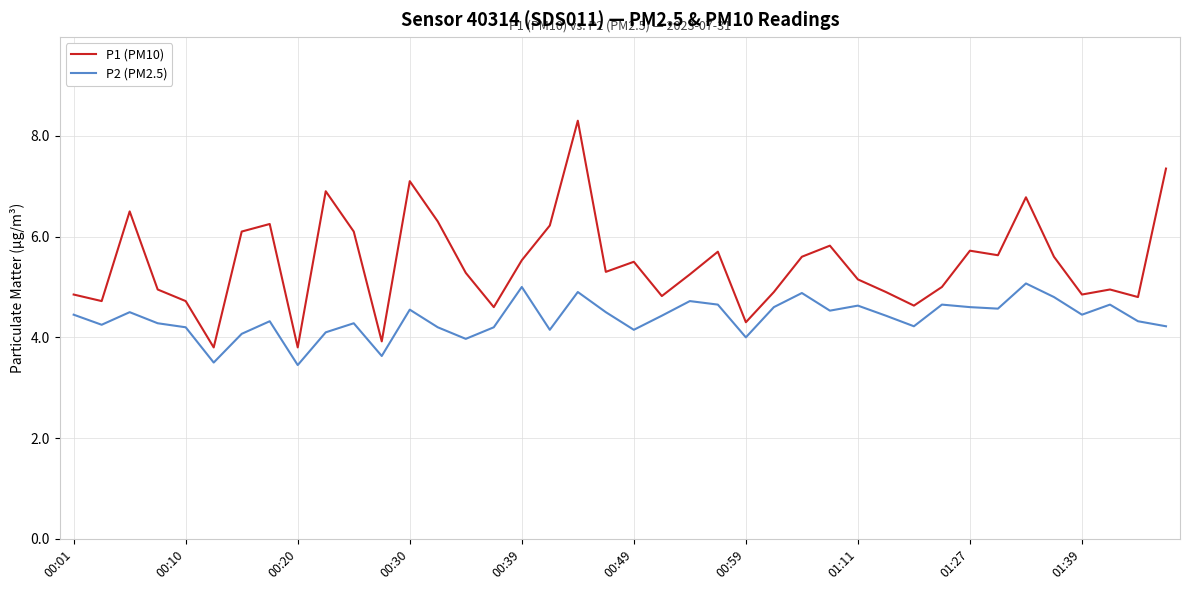

At how many categories does at least one series exceed 3?

40